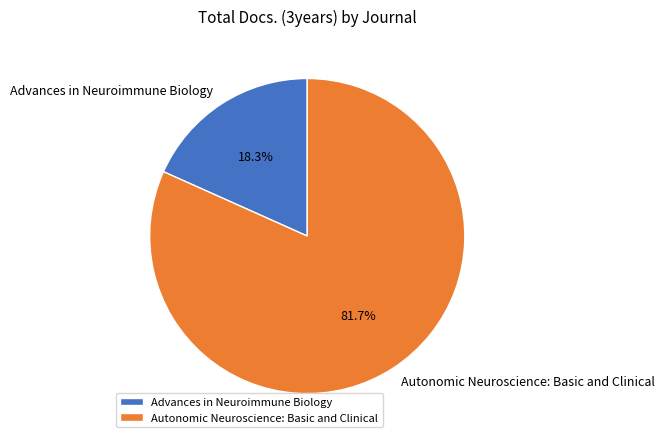

Is it true that Autonomic Neuroscience: Basic and Clinical is 82% of the pie?

True